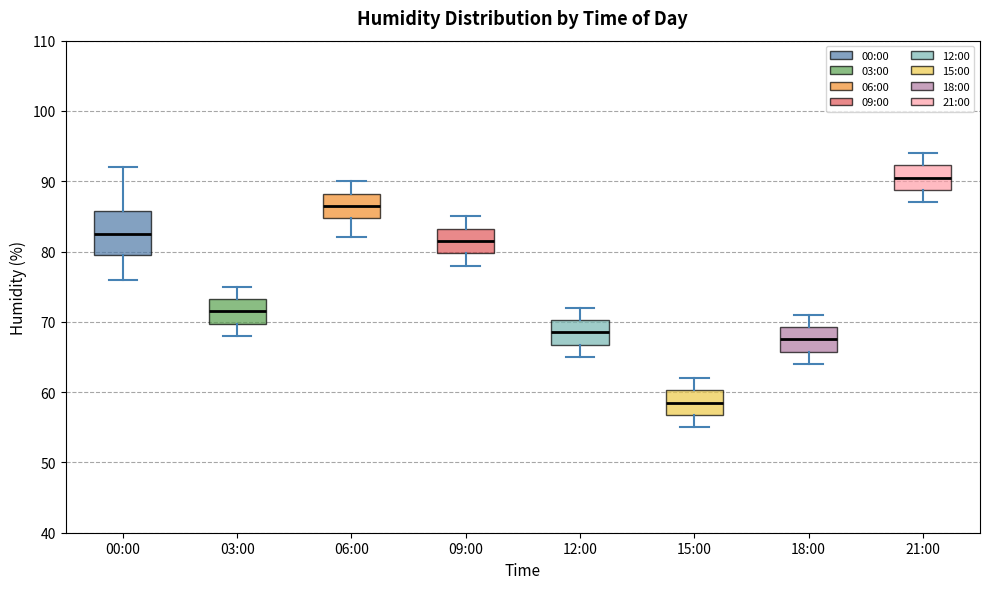

Reading left to right, read every box against the y-axis: the position of its median line, the range the box covers, and the ends of its whiskers. The values are not printed on the chart, so give them approximately, as read against the axis.

00:00: median 83, box 80 to 86, whiskers 76 to 92
03:00: median 72, box 70 to 73, whiskers 68 to 75
06:00: median 87, box 85 to 88, whiskers 82 to 90
09:00: median 82, box 80 to 83, whiskers 78 to 85
12:00: median 69, box 67 to 70, whiskers 65 to 72
15:00: median 59, box 57 to 60, whiskers 55 to 62
18:00: median 68, box 66 to 69, whiskers 64 to 71
21:00: median 91, box 89 to 92, whiskers 87 to 94